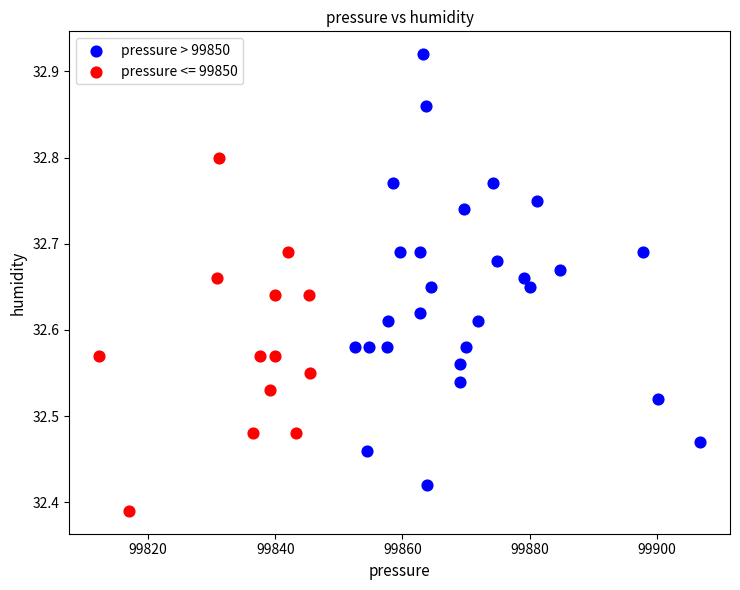

Which series contains the highest Y value?

pressure > 99850